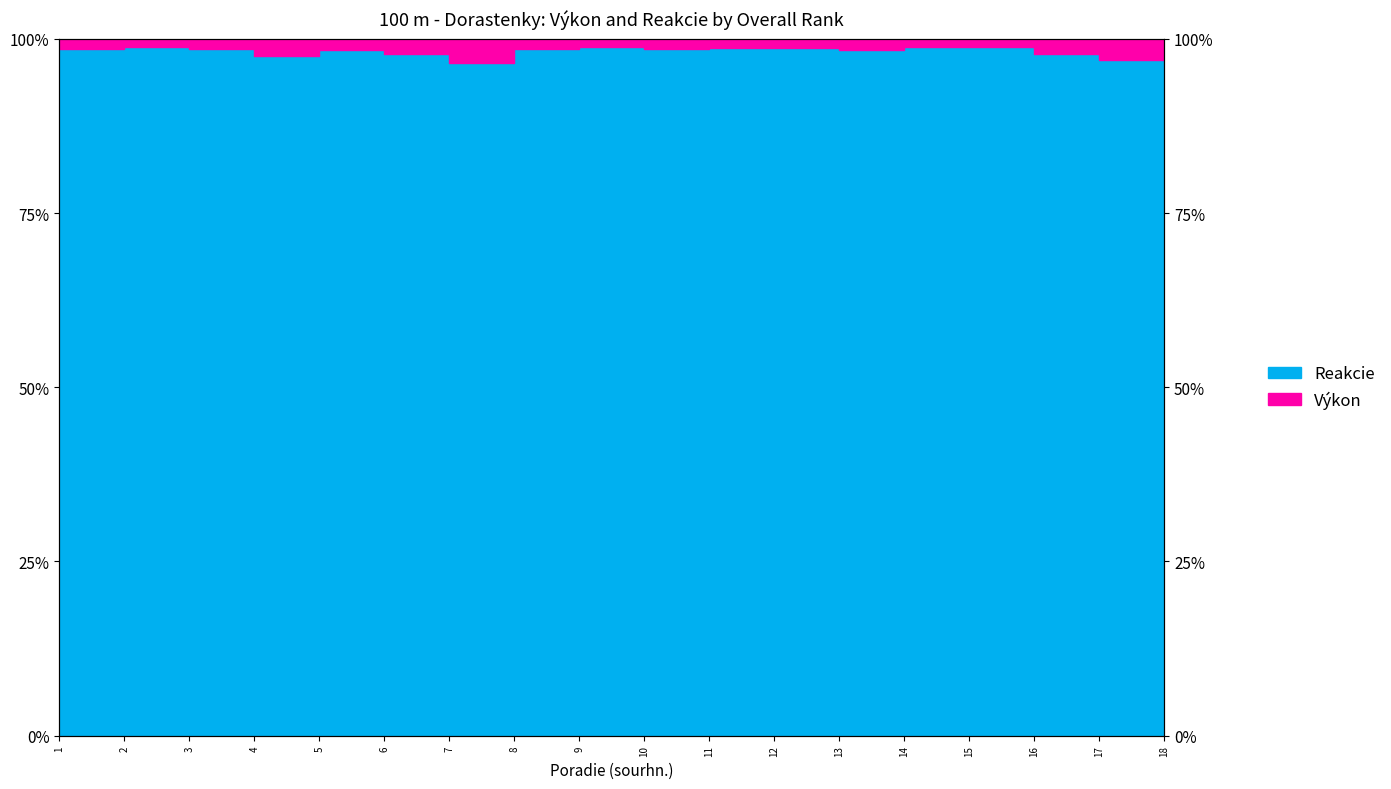

Which has a higher value, 5 or 8?

5